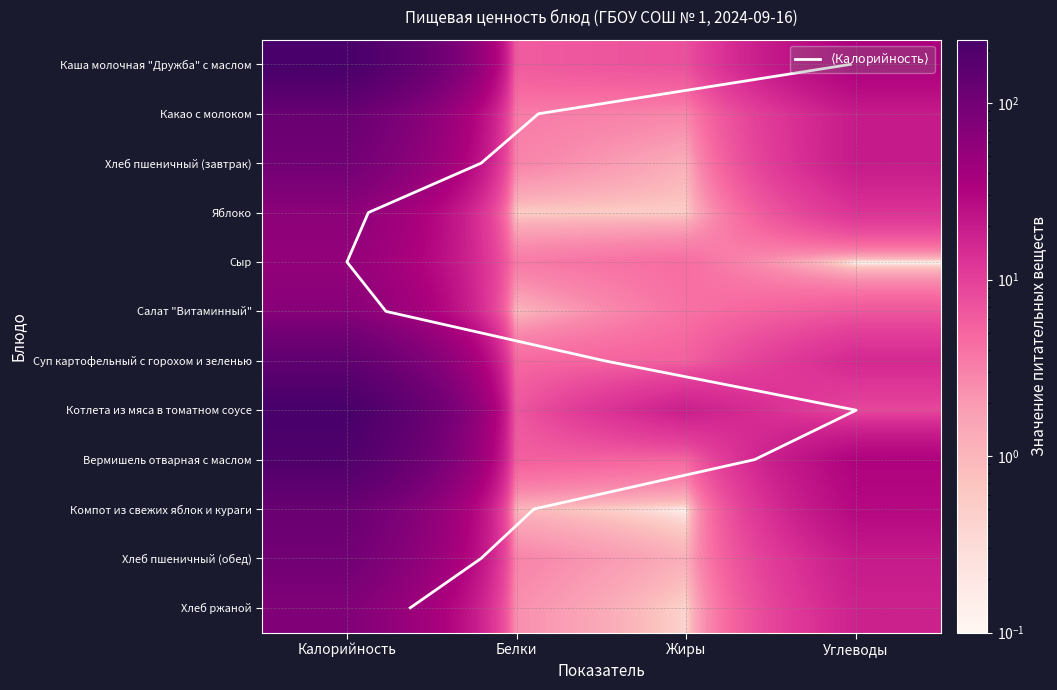

What is the difference between the second highest and second lowest values in the Хлеб ржаной series?

15.2